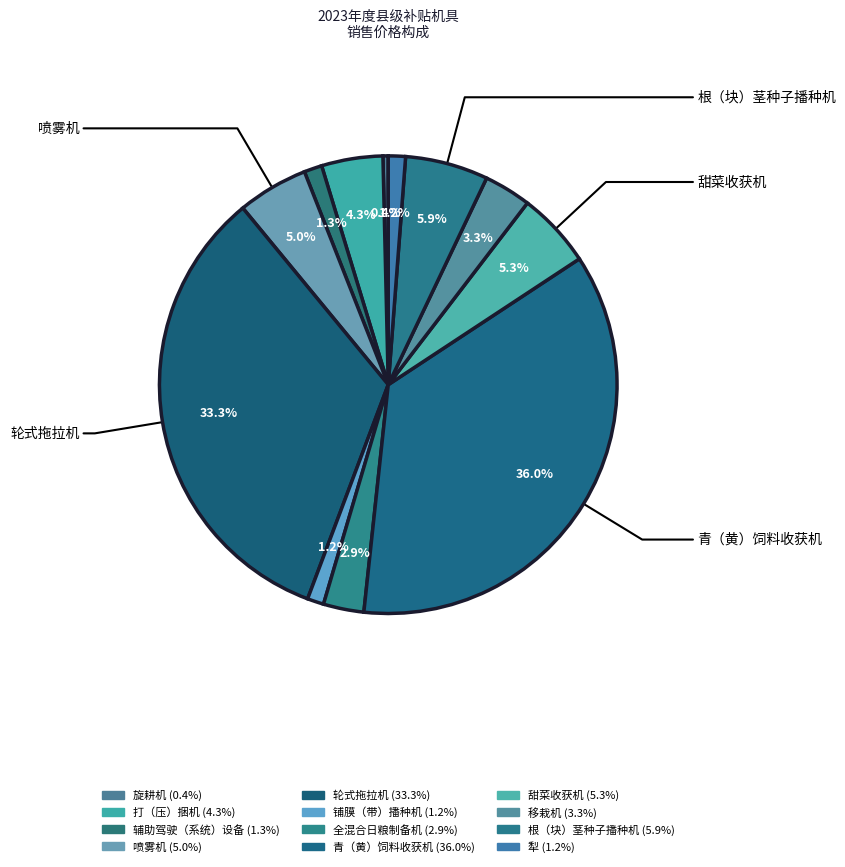

What is the total percentage of 打（压）捆机 and 根（块）茎种子播种机?

10.2%